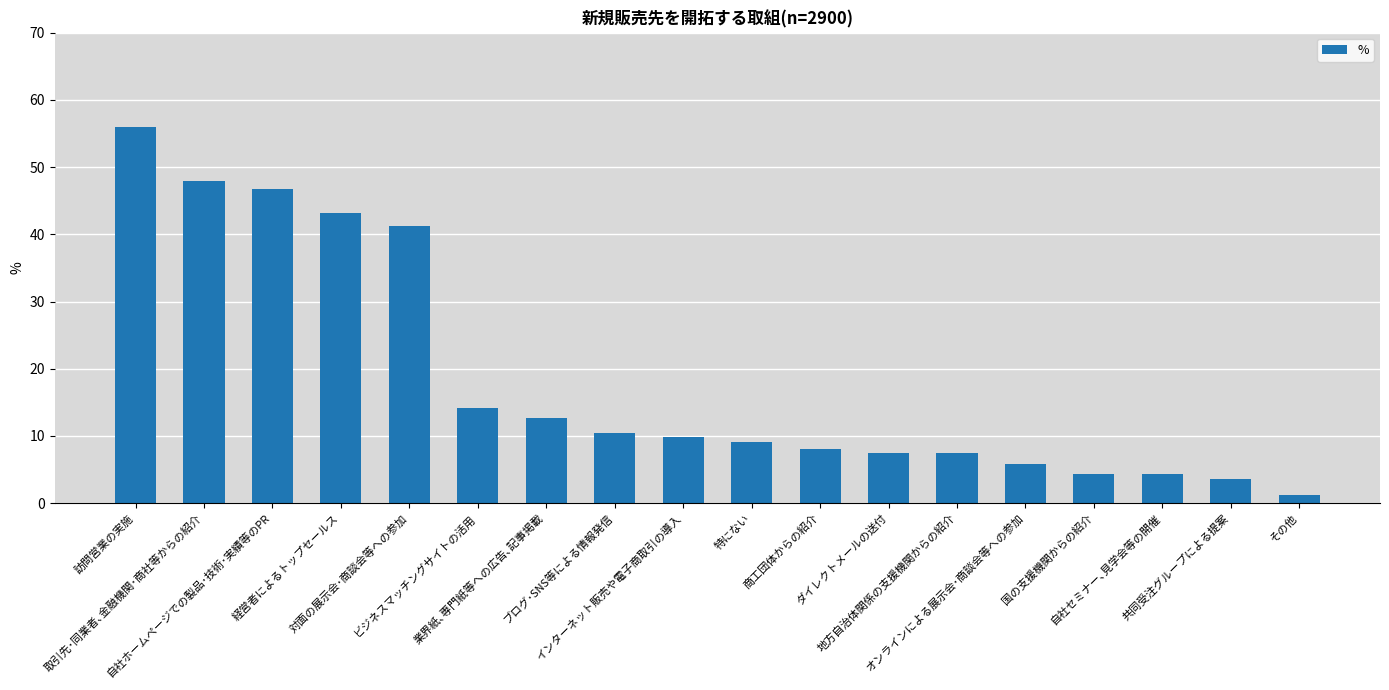

What is the value of the 4th bar from the left?

43.1